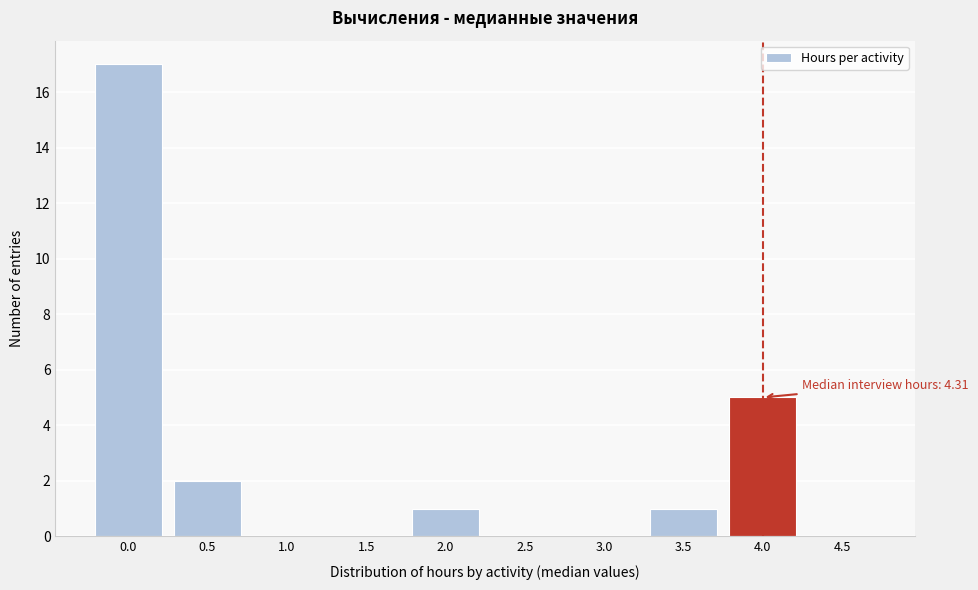

Reading left to right, extract all data points from this chart.

0.0=17	0.5=2	1.0=0	1.5=0	2.0=1	2.5=0	3.0=0	3.5=1	4.0=5	4.5=0